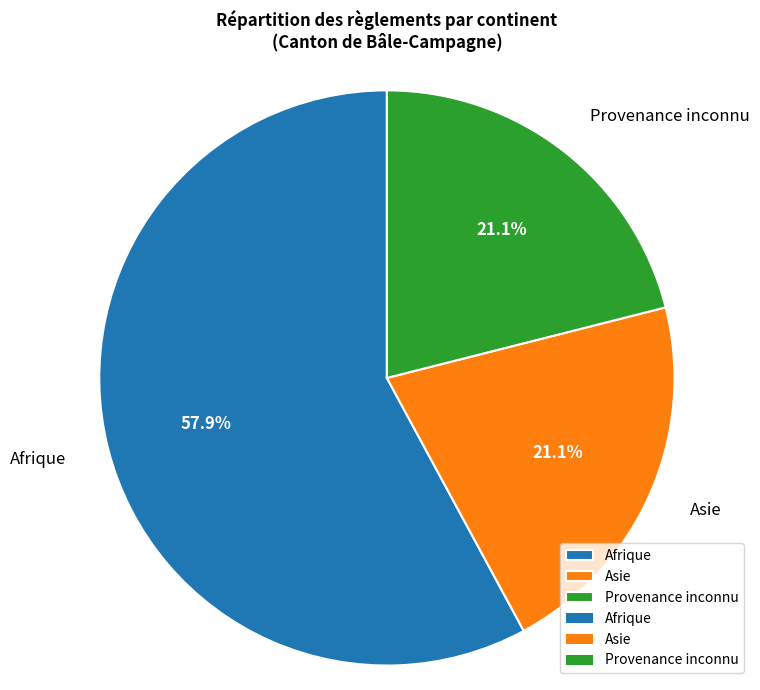

To the nearest percent, what portion does Asie represent?

21%